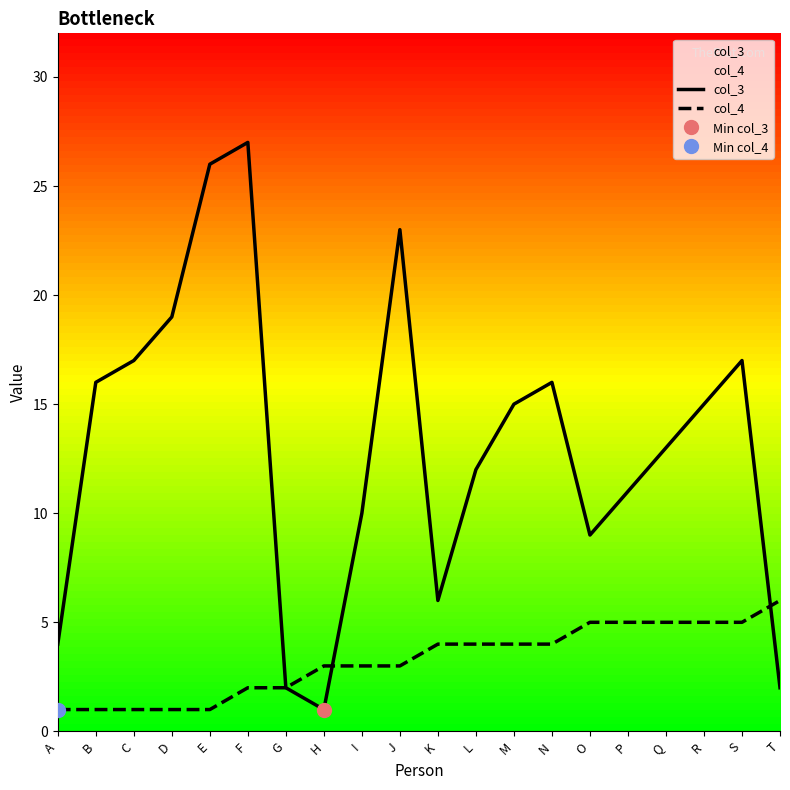

How many times do col_4 and col_3 cross each other?

2